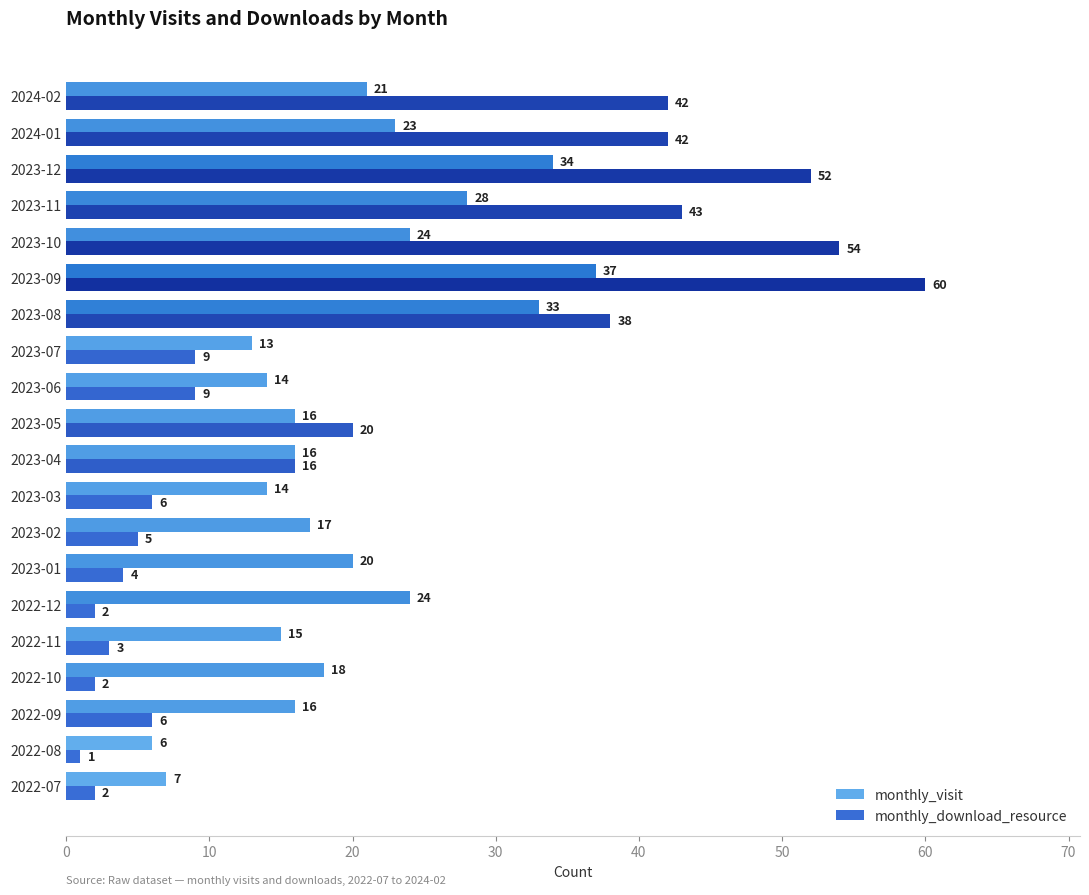

What is the average value of the monthly_download_resource series?

21